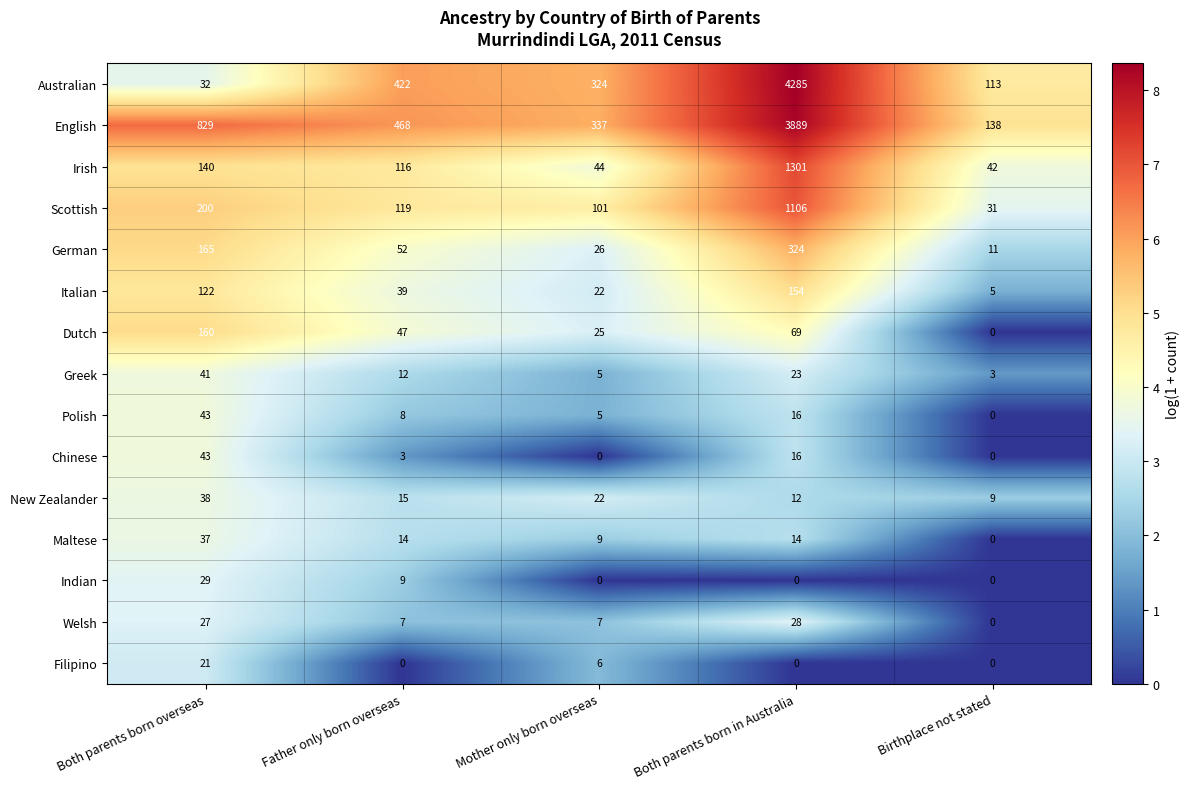

What is the approximate value of Italian at Birthplace not stated?

5